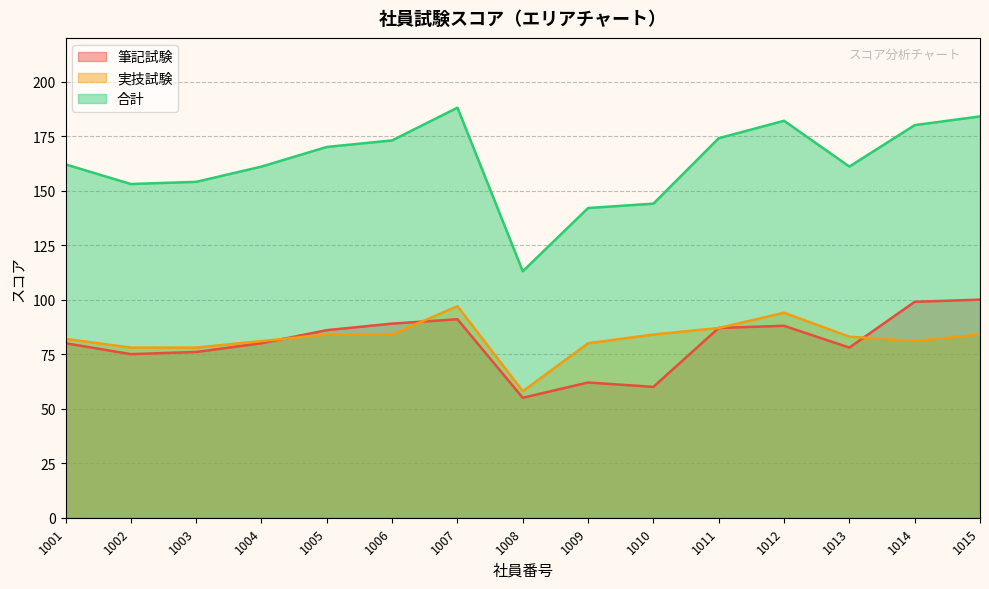

At which label is 筆記試験 closest to 77?

1003